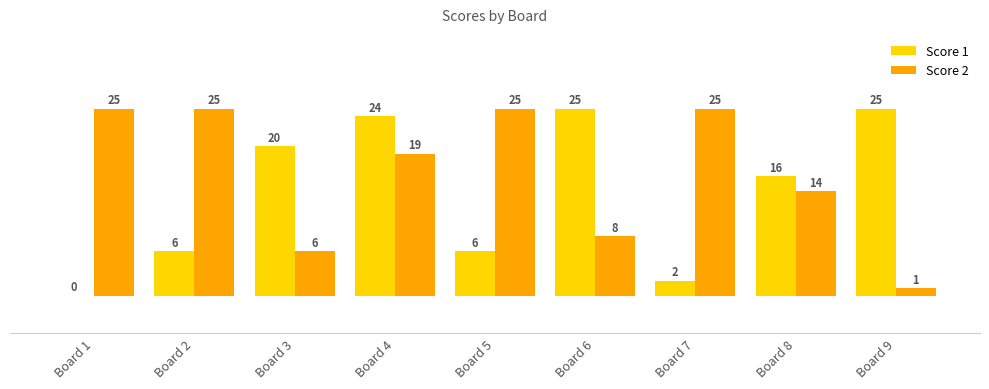

At which category is the sum across all series the highest?

Board 4